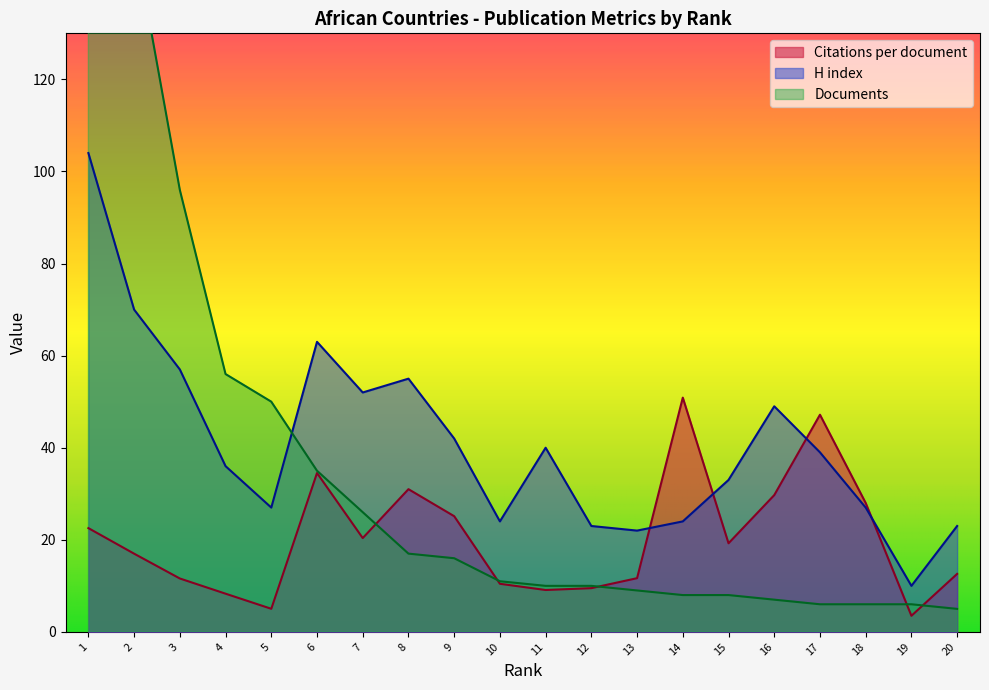

The value of Citations per document at 6 is 45.4. True or false?

False